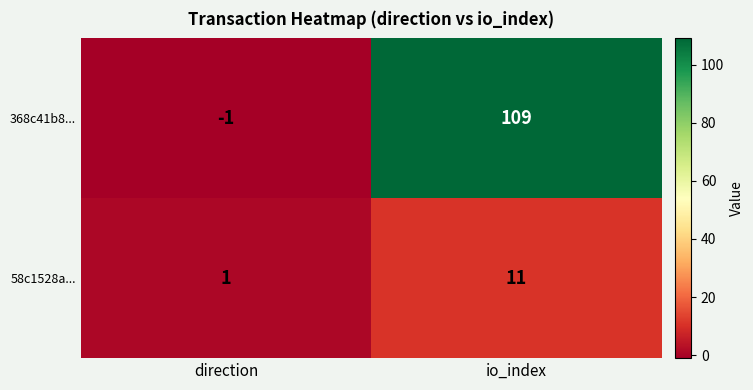

List the series in order of their peak value, highest first.

368c41b8..., 58c1528a...